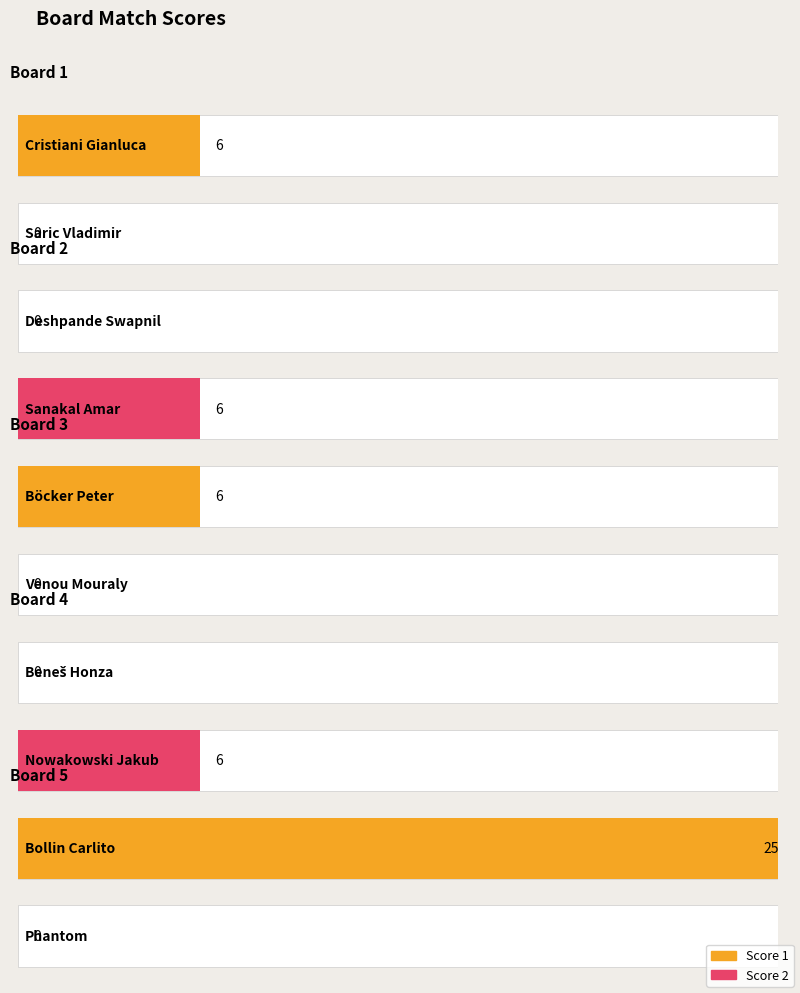

Reading right to left, transcribe all the data shown in this chart.

Score 1: 25	0	6	0	6
Score 2: 0	6	0	6	0